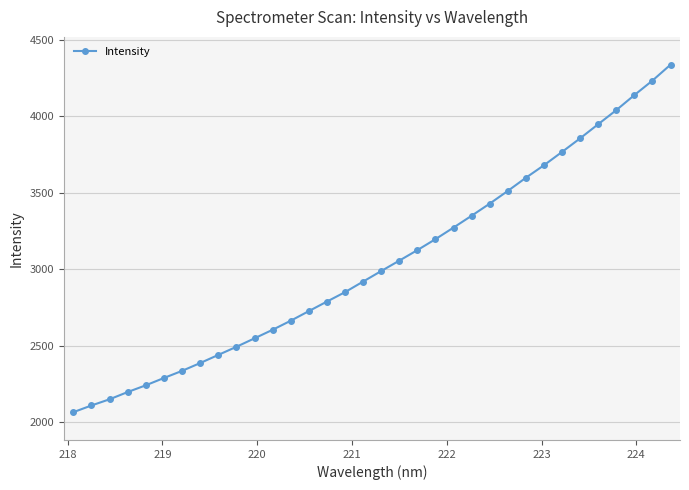

What is the smallest value displayed?

2064.4